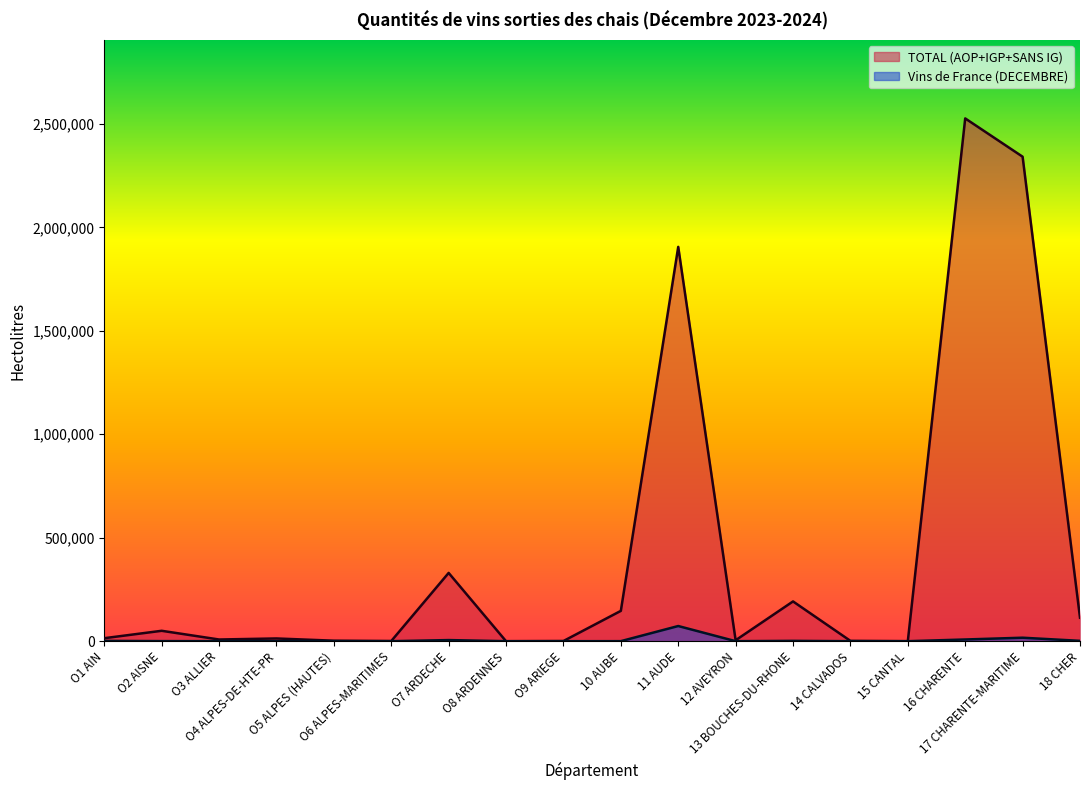

What is the label of the 2nd point from the left?

O2 AISNE